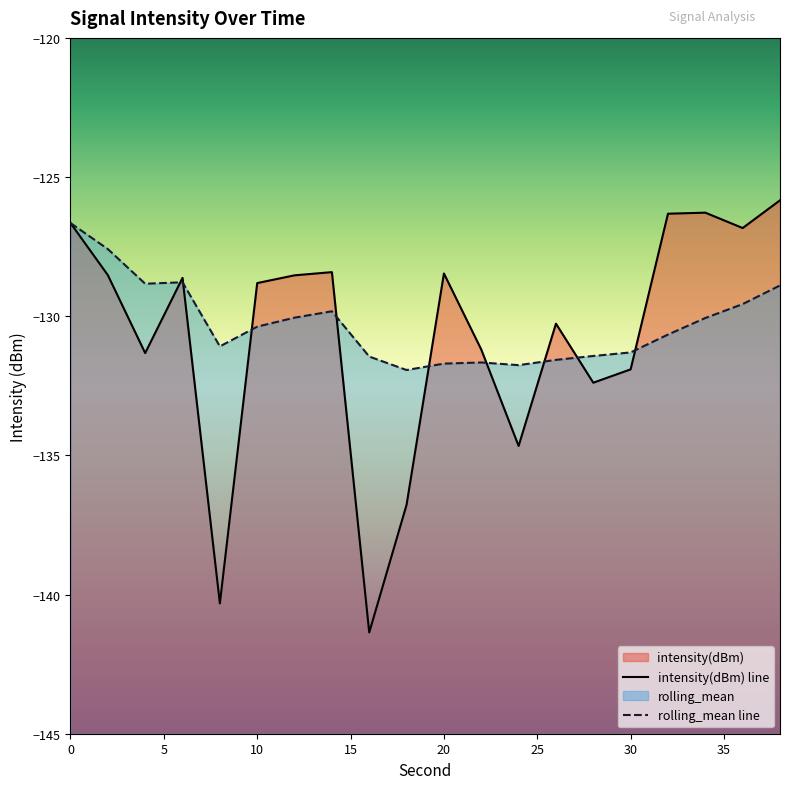

At how many categories does at least one series exceed -139?

20